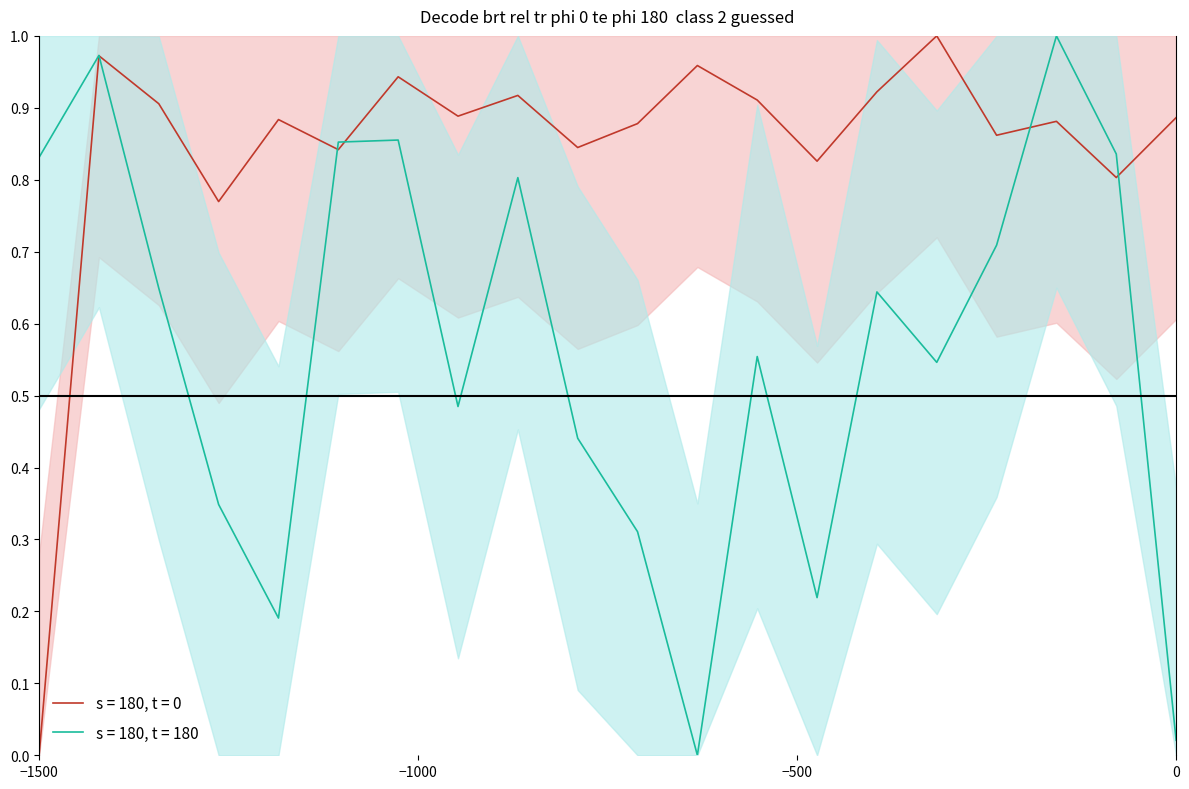

True or false: s = 180, t = 0 has a value of 0.5 at 12.

False